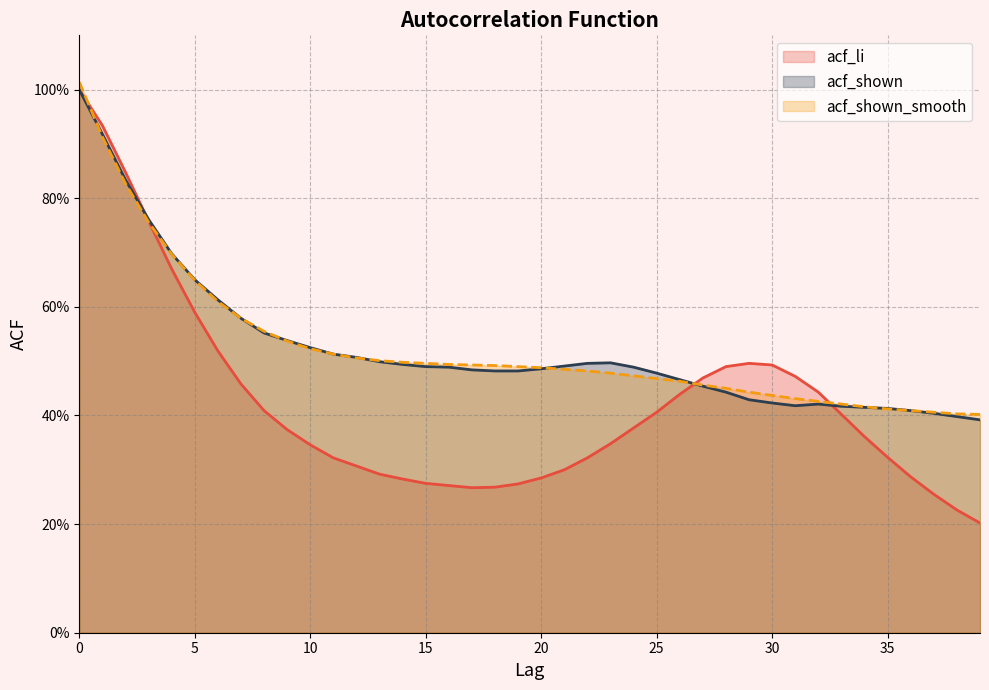

How many interior local valleys does the acf_li series have?

1